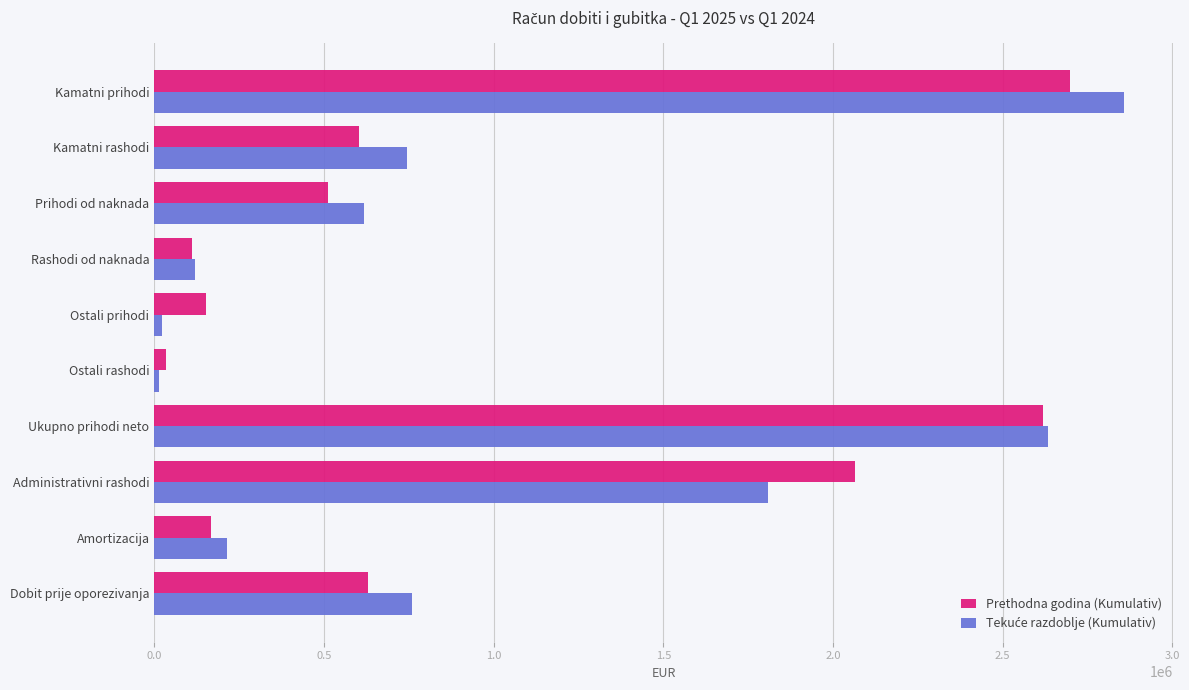

What is the spread (max minus min) of values at Kamatni prihodi?

161707